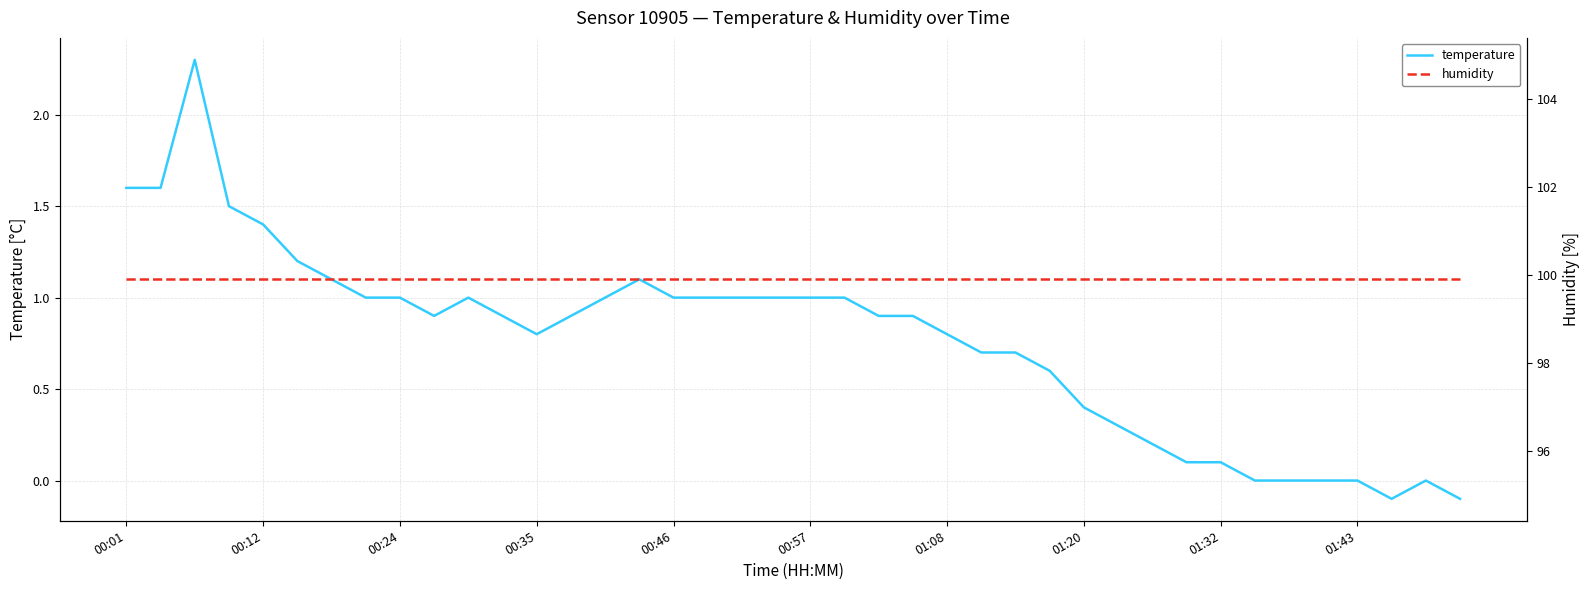

True or false: humidity has more than 1 points higher than both neighbors.

False